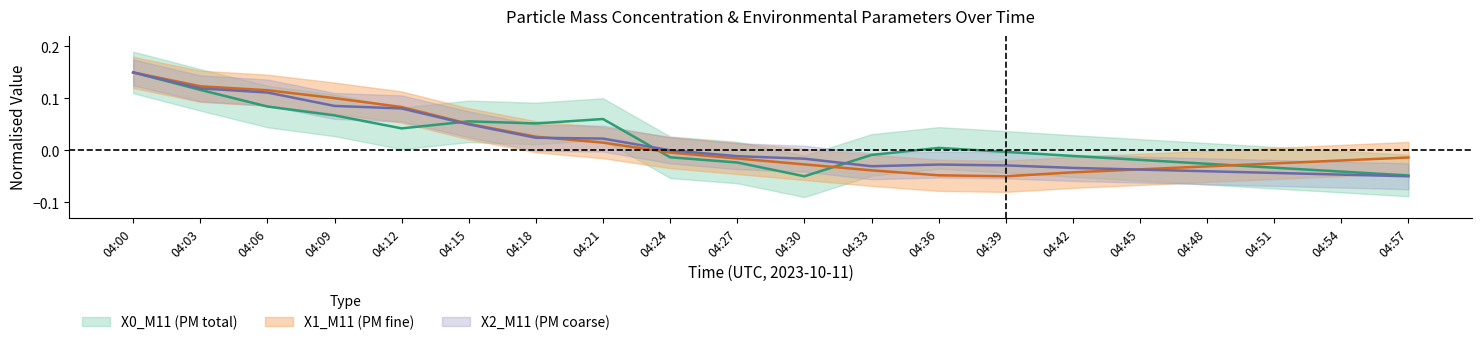

What is the maximum value shown in the chart?

0.2